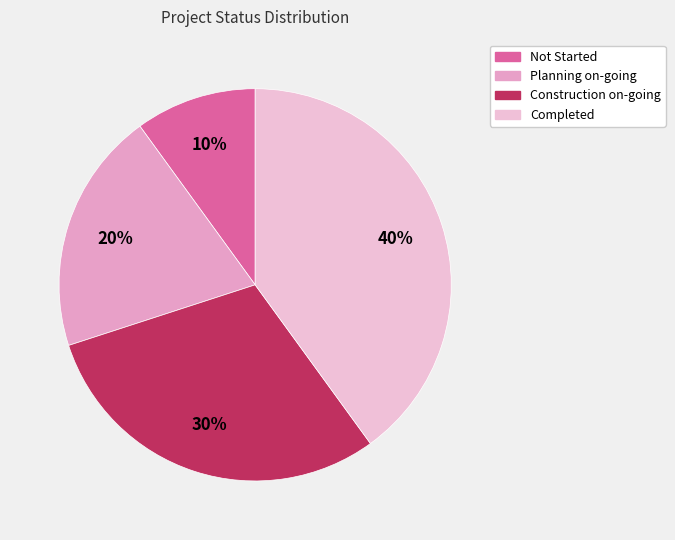

What percentage is the Not Started slice, to the nearest percent?

10%